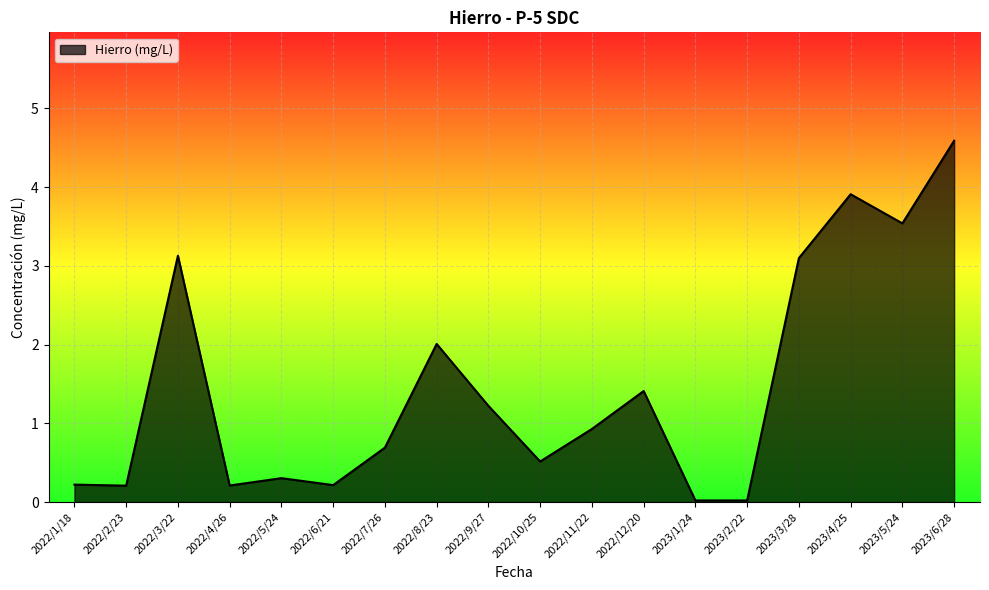

What is the maximum value shown in the chart?

4.6